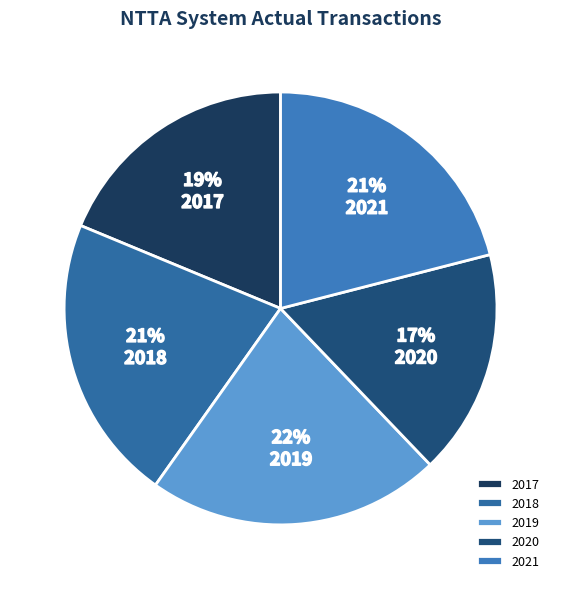

Combined, do 2017 and 2018 account for over 50%?

No